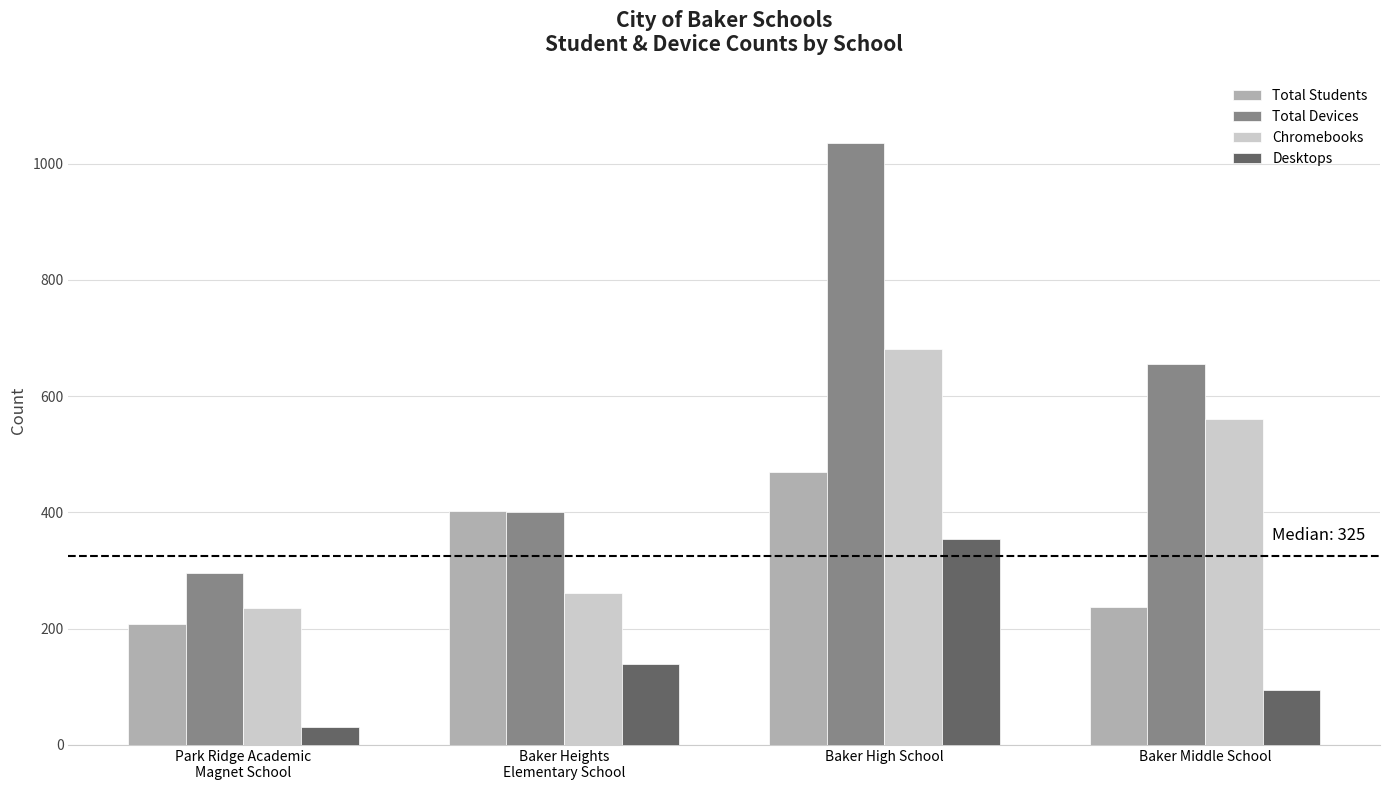

Rank the series by their average value, from lowest to highest.

Desktops, Total Students, Chromebooks, Total Devices